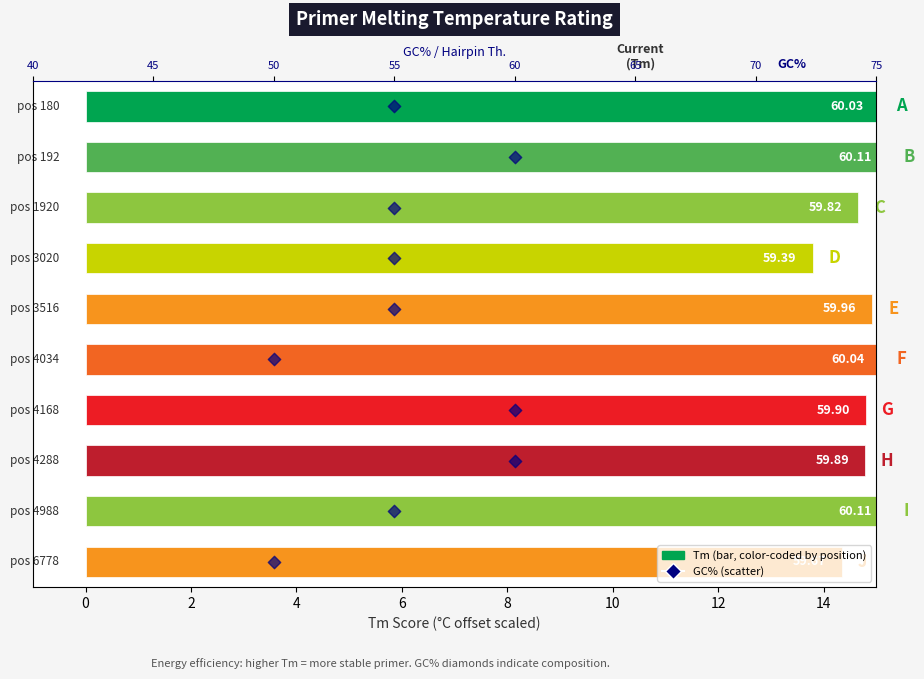

Which has a higher value, 55 or 60?

55